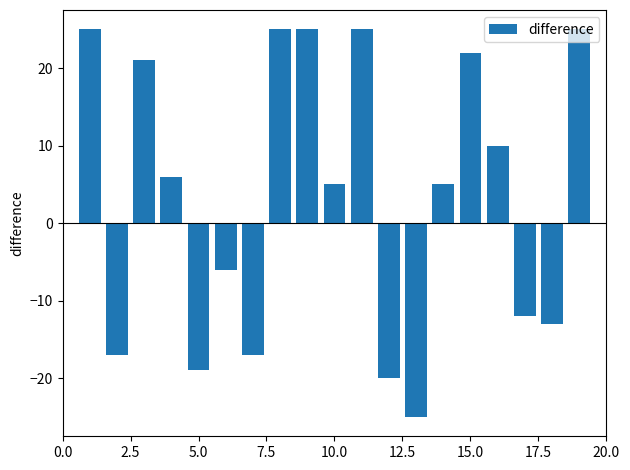

What is the smallest value displayed?

-25